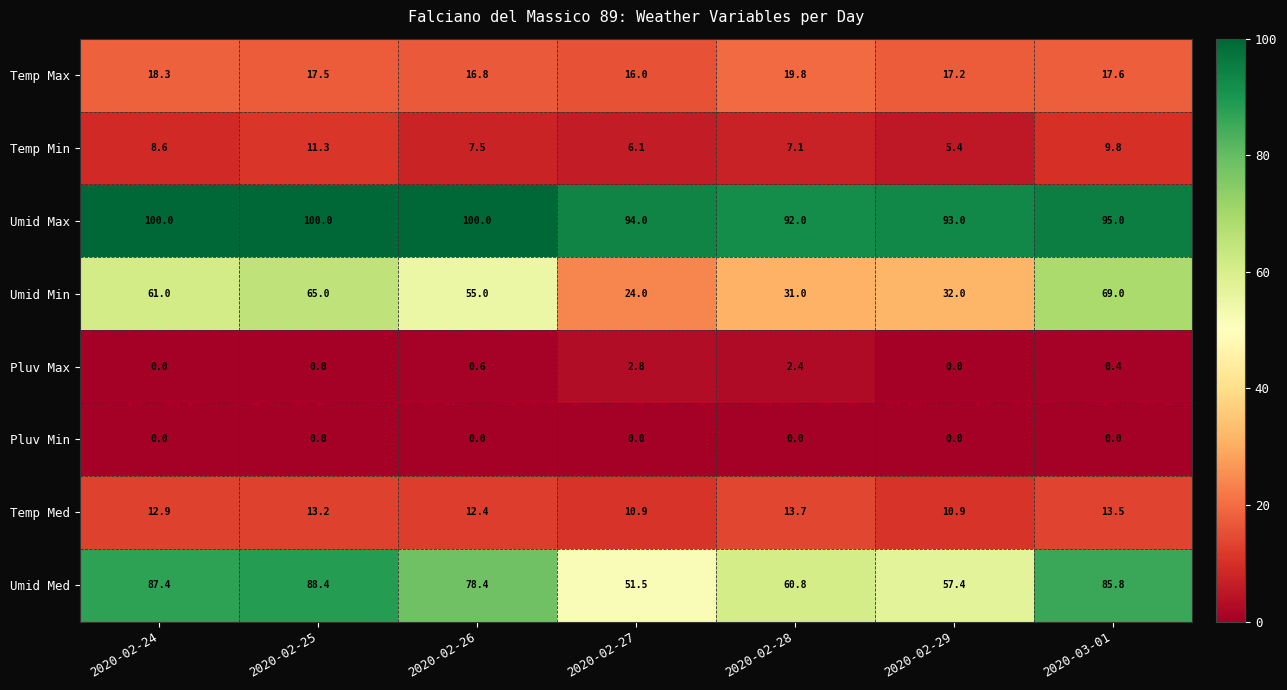

What is the greatest value displayed?

100.0